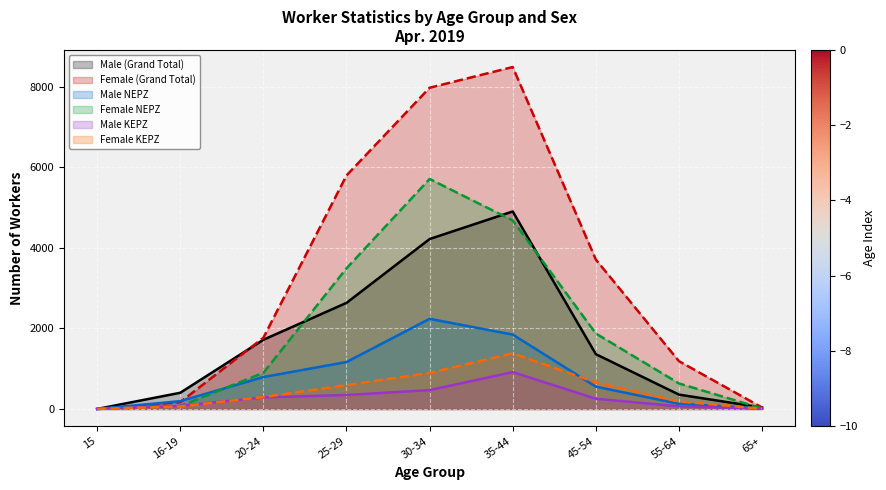

At which category does Female NEPZ reach its first local peak?

30-34